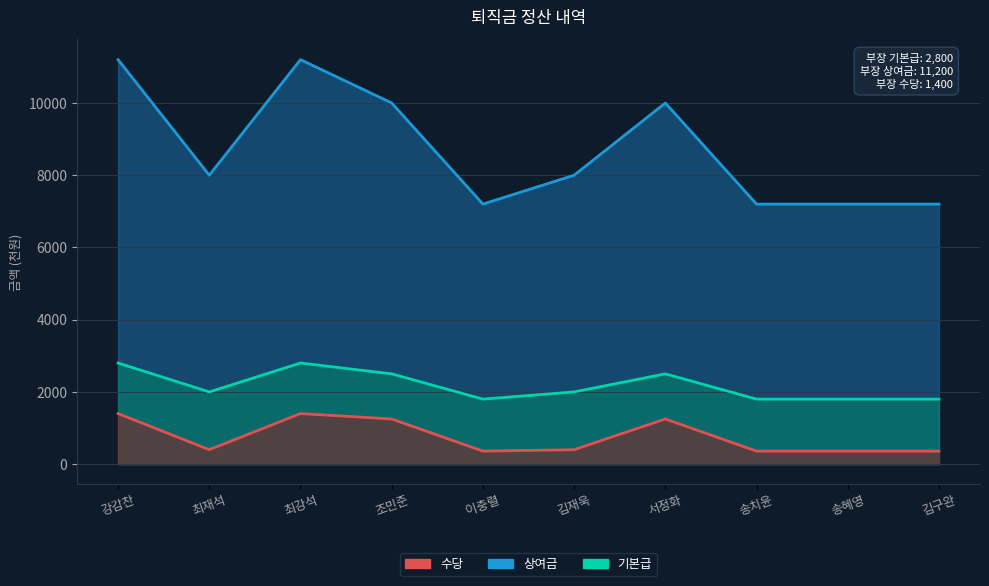

What is the sum of the 수당 values at 송치윤 and 이충렬?

720